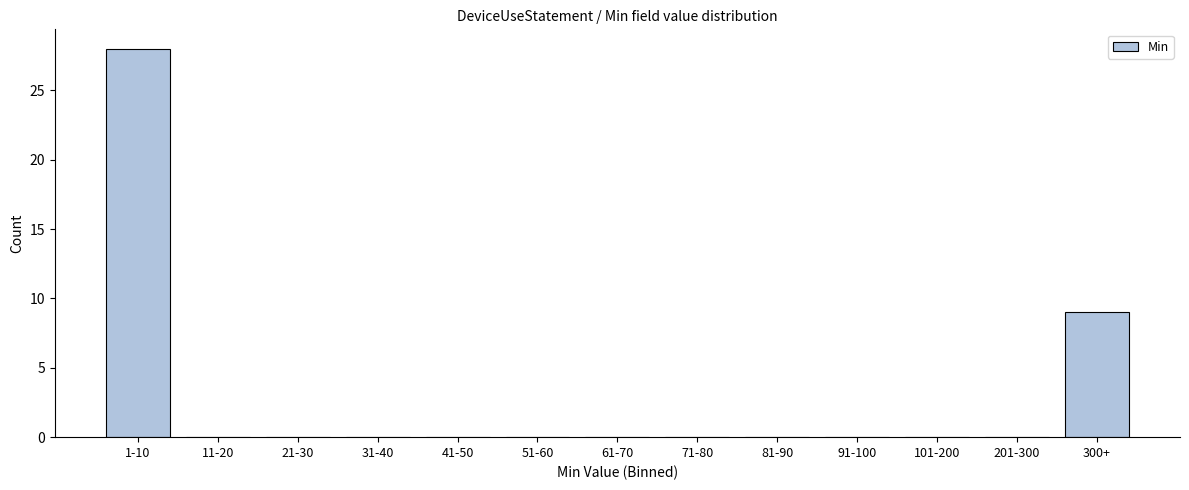

Reading left to right, list all the values displayed in this chart.

1-10=28	11-20=0	21-30=0	31-40=0	41-50=0	51-60=0	61-70=0	71-80=0	81-90=0	91-100=0	101-200=0	201-300=0	300+=9